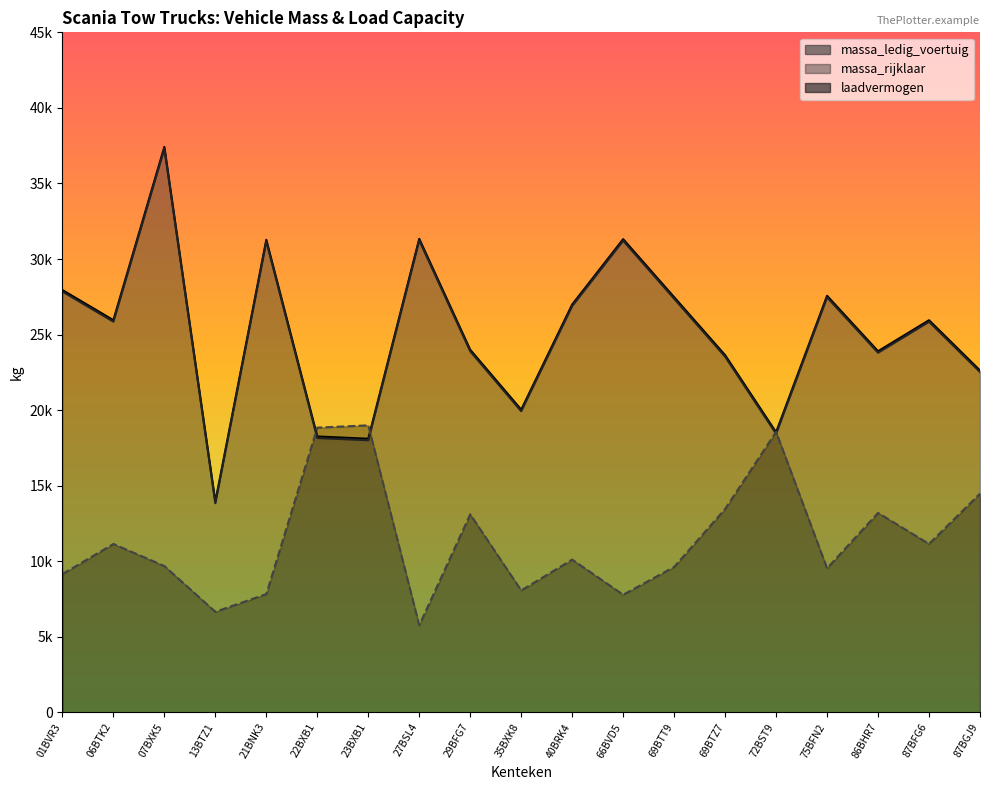

Between 66BVD5 and 86BHR7, which is larger?

66BVD5